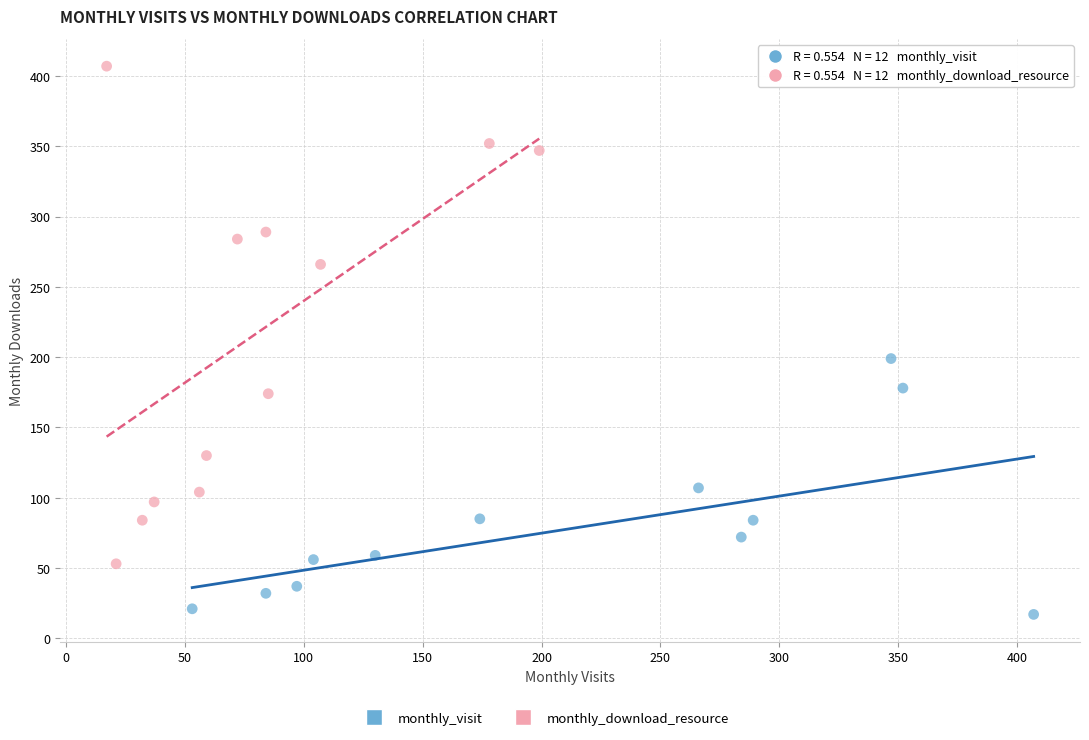

Which series reaches the minimum Y coordinate?

monthly_visit